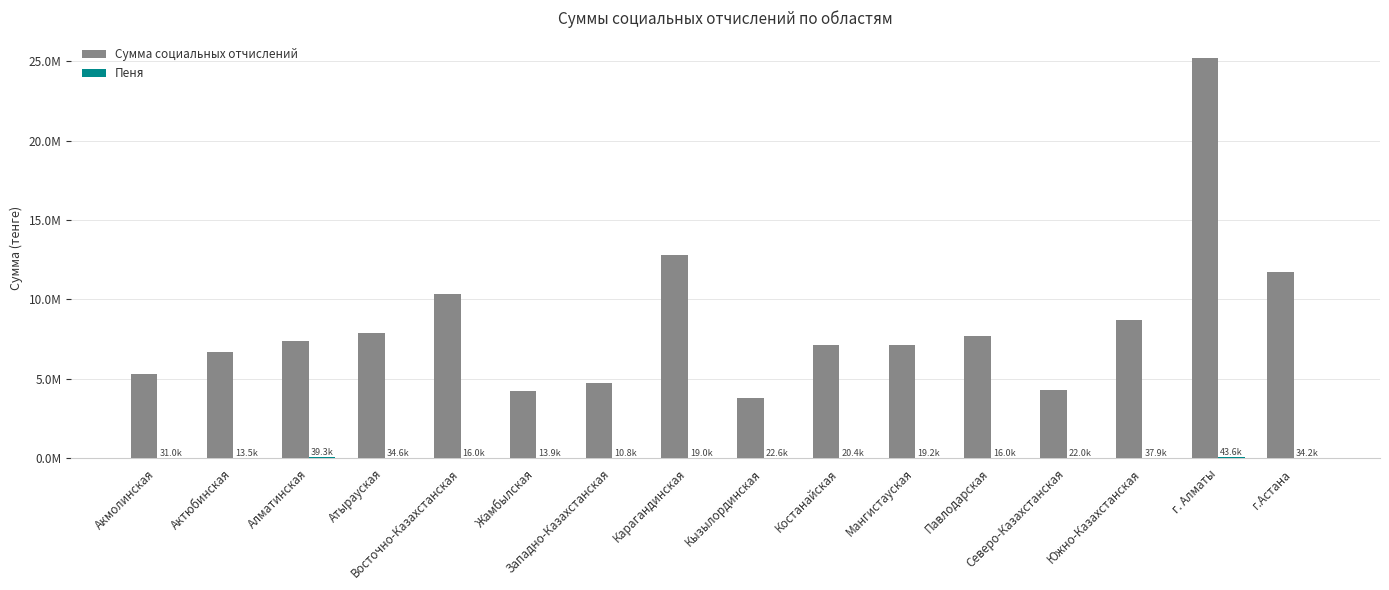

What is the approximate value of Пеня at Мангистауская?

19216.8